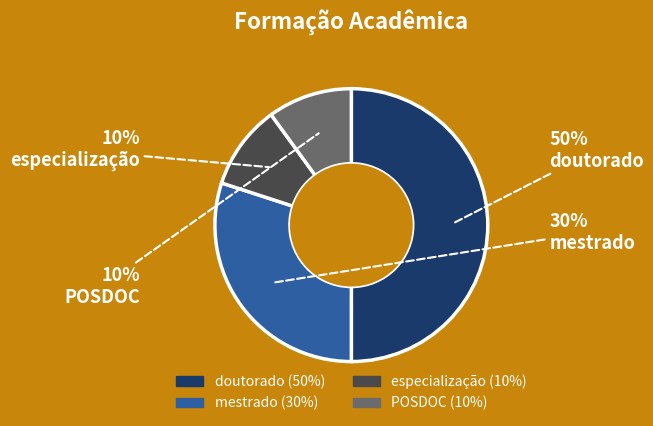

Which category has the biggest portion of the pie?

doutorado